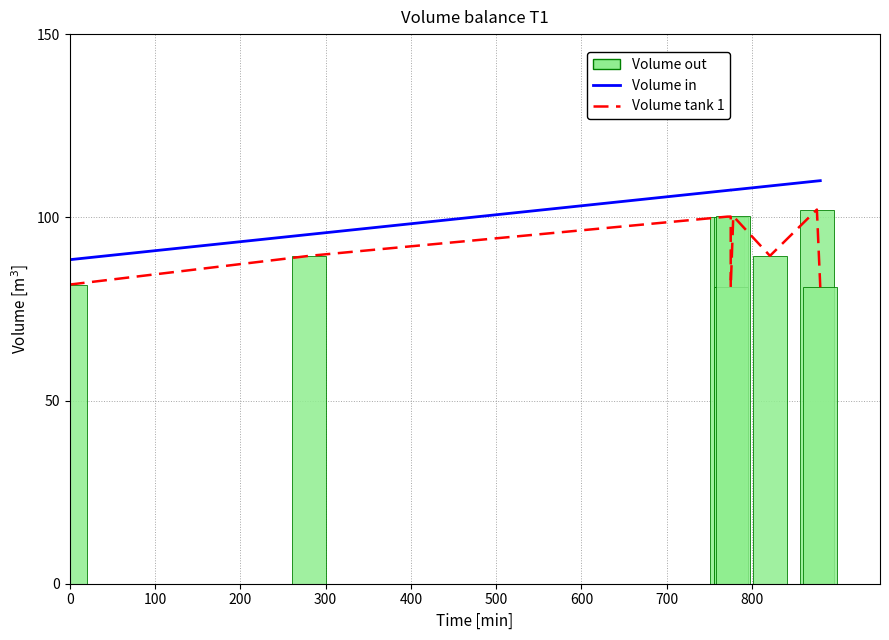

Is it true that Volume in equals 182.7 at 400?

False